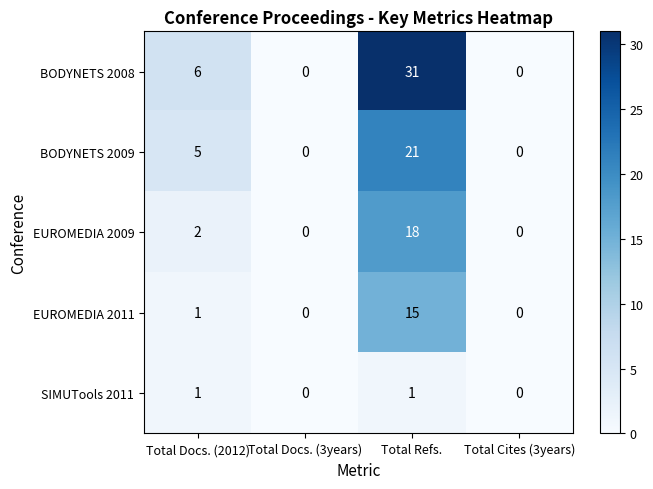

What is the spread (max minus min) of values at Total Docs. (2012)?

5